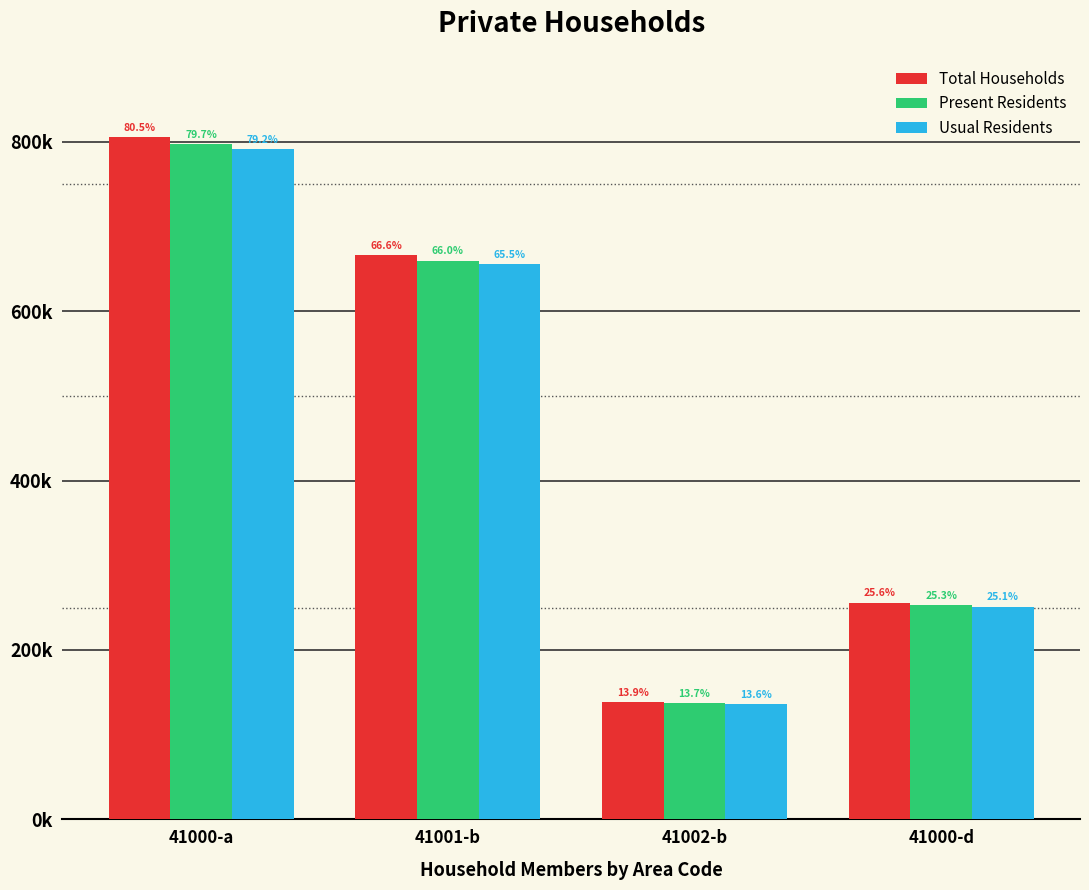

What are all the series names shown in the legend?

Total Households, Present Residents, Usual Residents